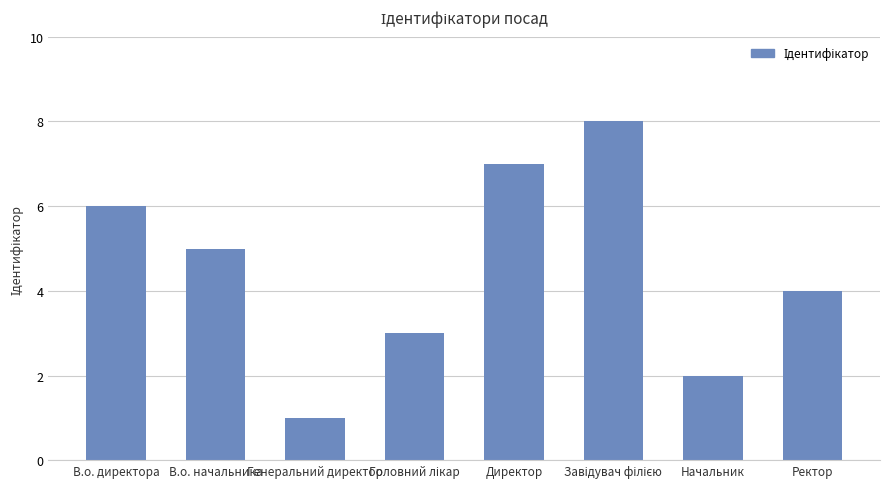

What is the minimum value shown in the chart?

1